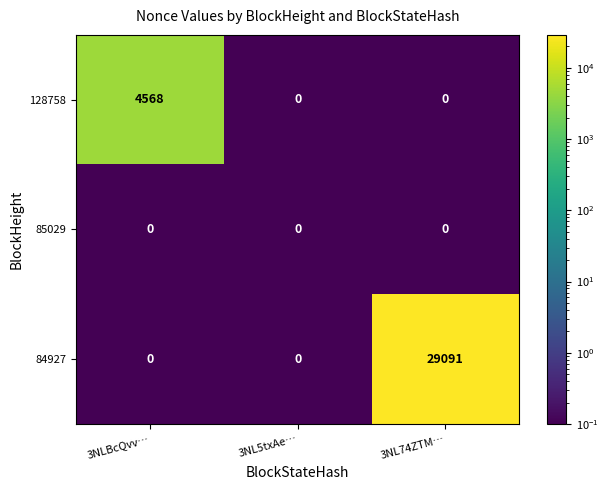

What is the minimum value shown in the chart?

0